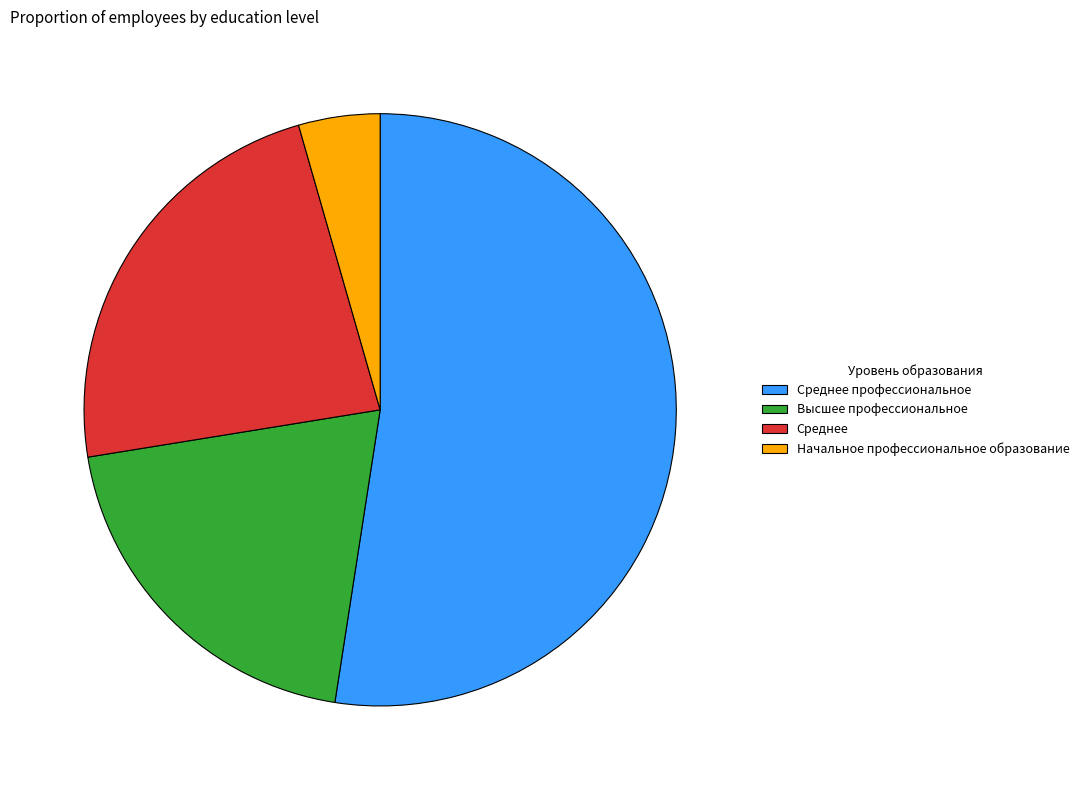

Does any single category account for the majority?

Yes